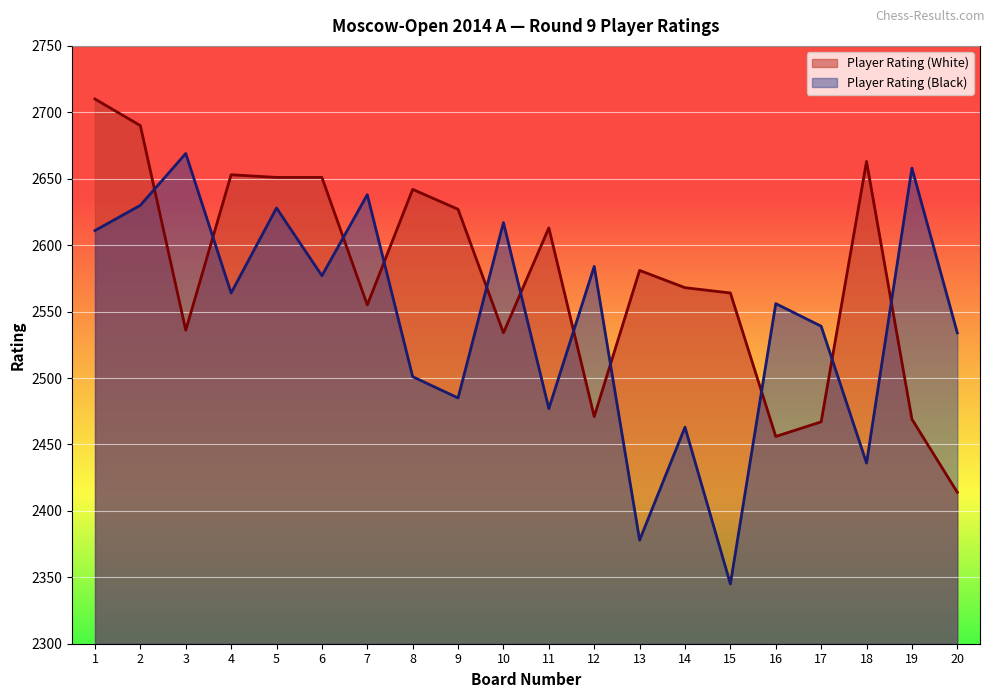

Which series has the widest spread of values?

Player Rating (Black)